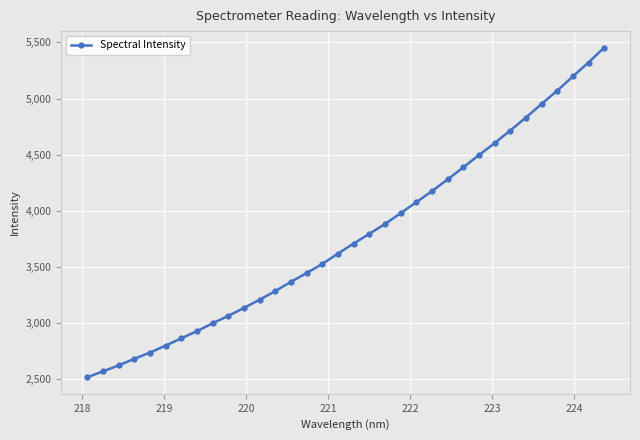

What is the value of the 23rd point from the left?

4175.4